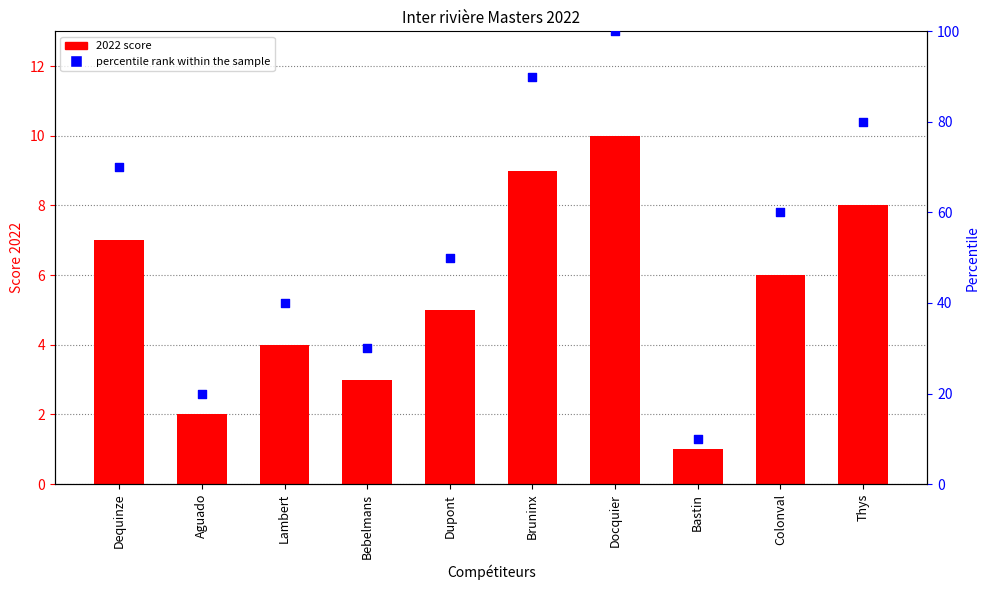

Between Lambert and Thys, which is larger?

Thys